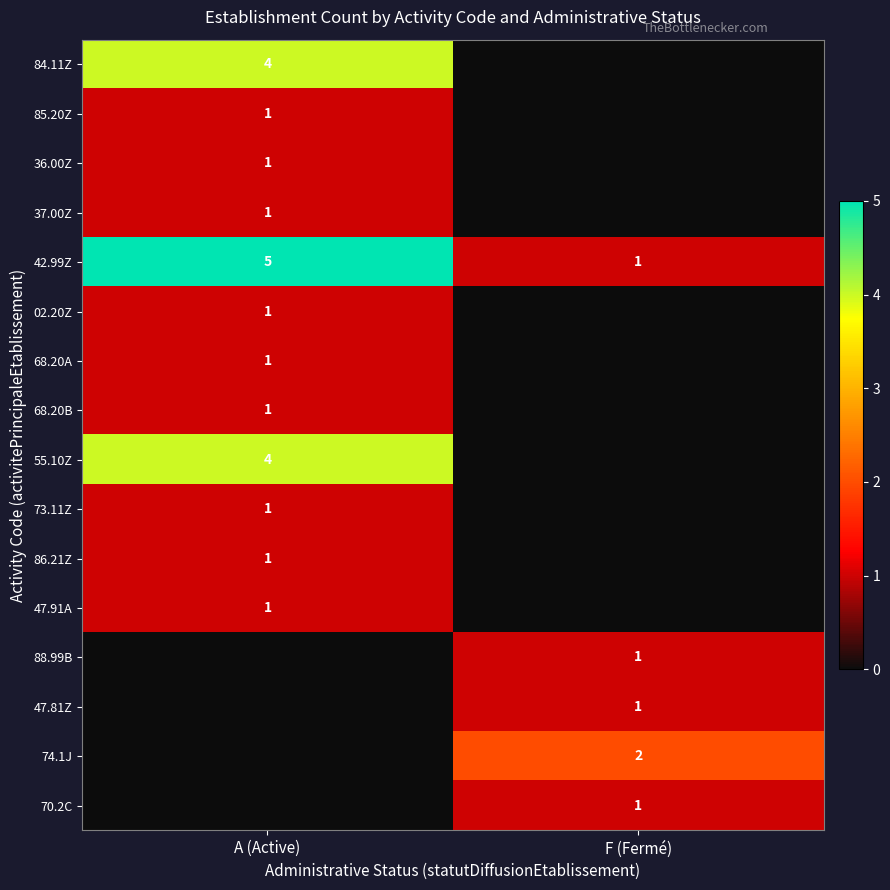

The value of 47.91A at A (Active) is 0. True or false?

False